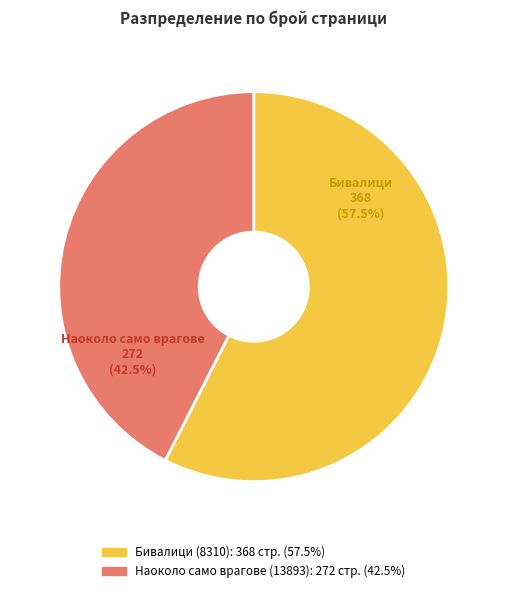

Is the sum of Наоколо само врагове (13893) and Бивалици (8310) greater than half?

Yes